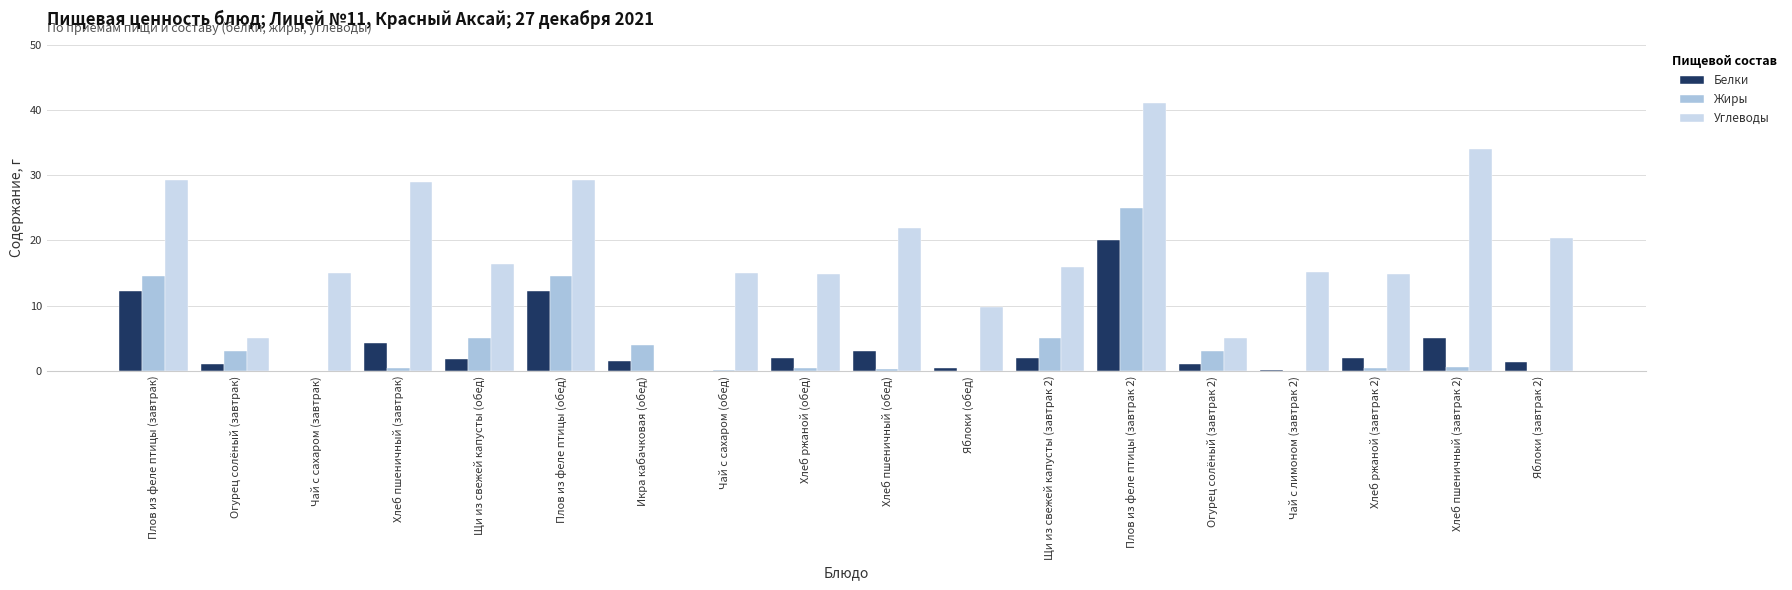

Is it true that Жиры equals 4.0 at Икра кабачковая (обед)?

True